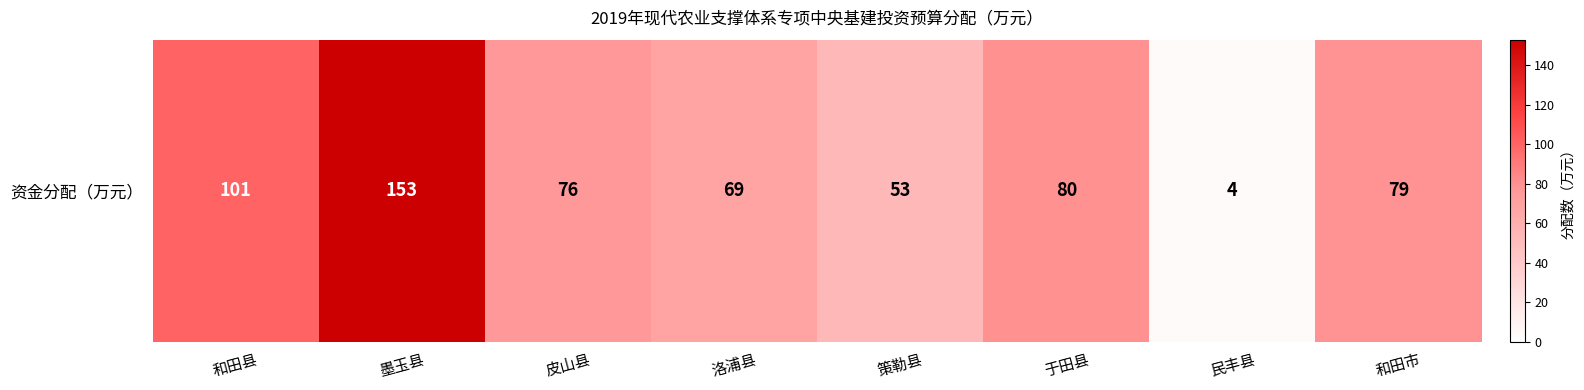

How many values exceed 79?

3